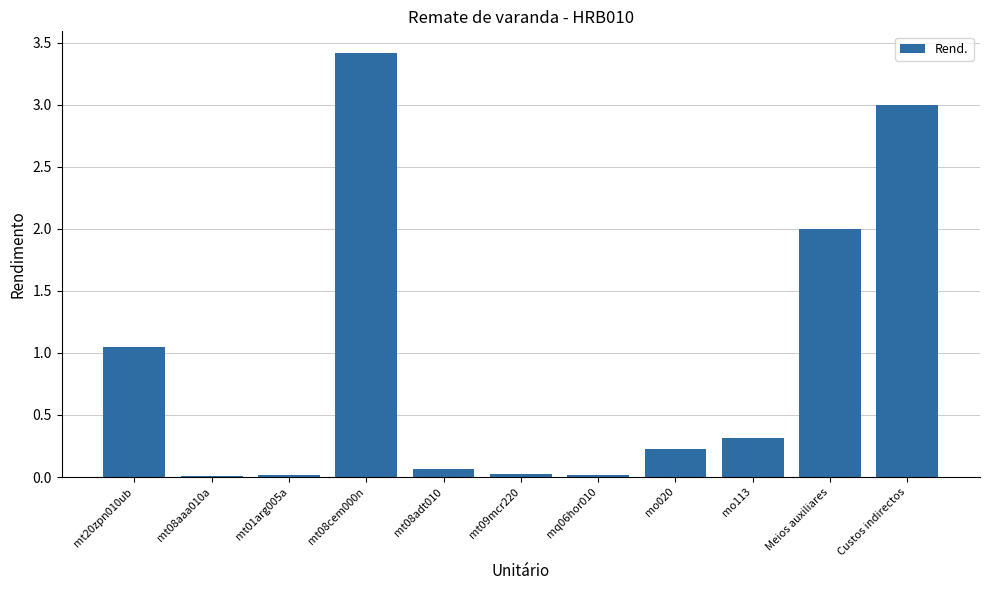

Which label corresponds to the largest value in the chart?

mt08cem000n